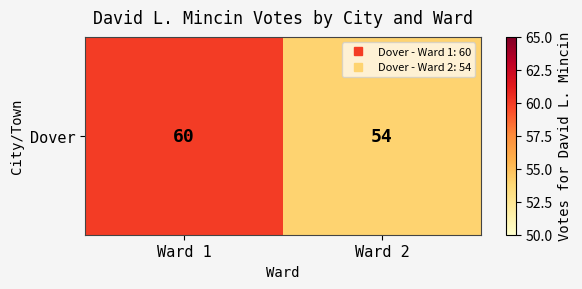

What is the average value?

57